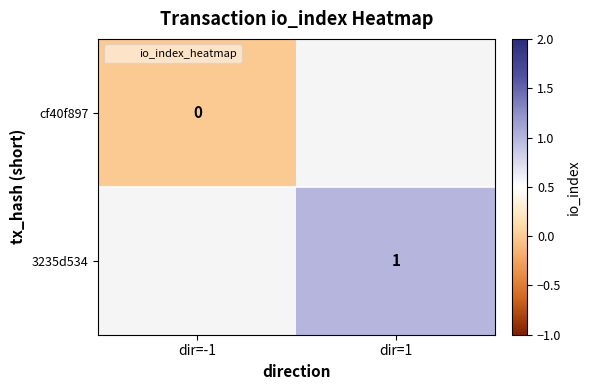

What is the greatest value displayed?

1.0